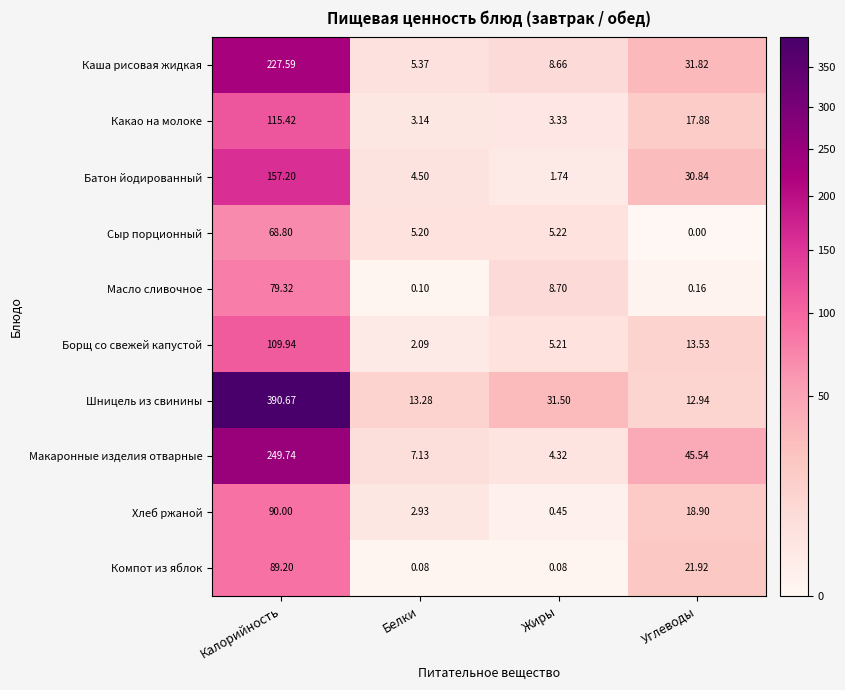

Which series has the largest range (max minus min)?

Шницель из свинины